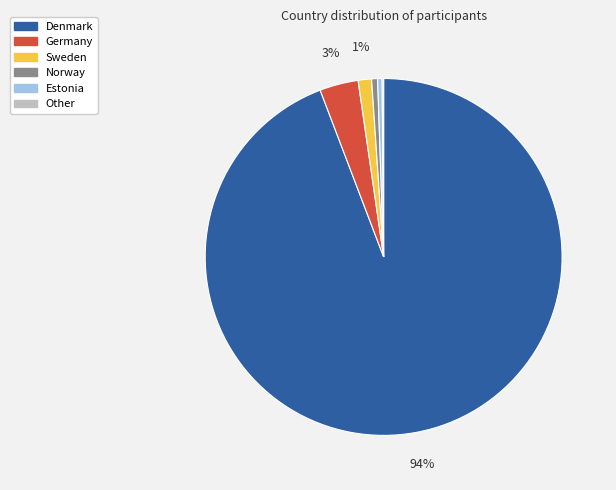

To the nearest percent, what is the average slice percentage?

17%